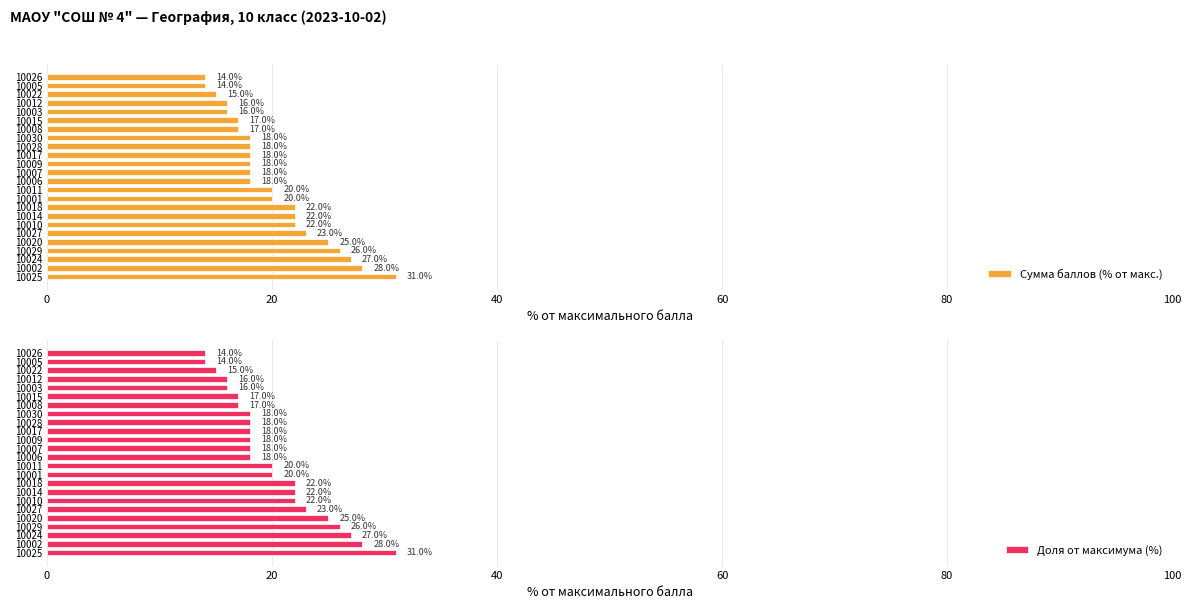

Which series has the widest spread of values?

Сумма баллов (% от макс.)